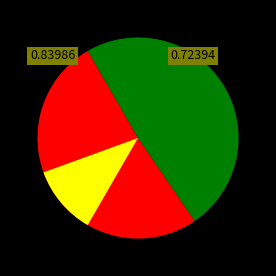

Which slice is the smallest?

2